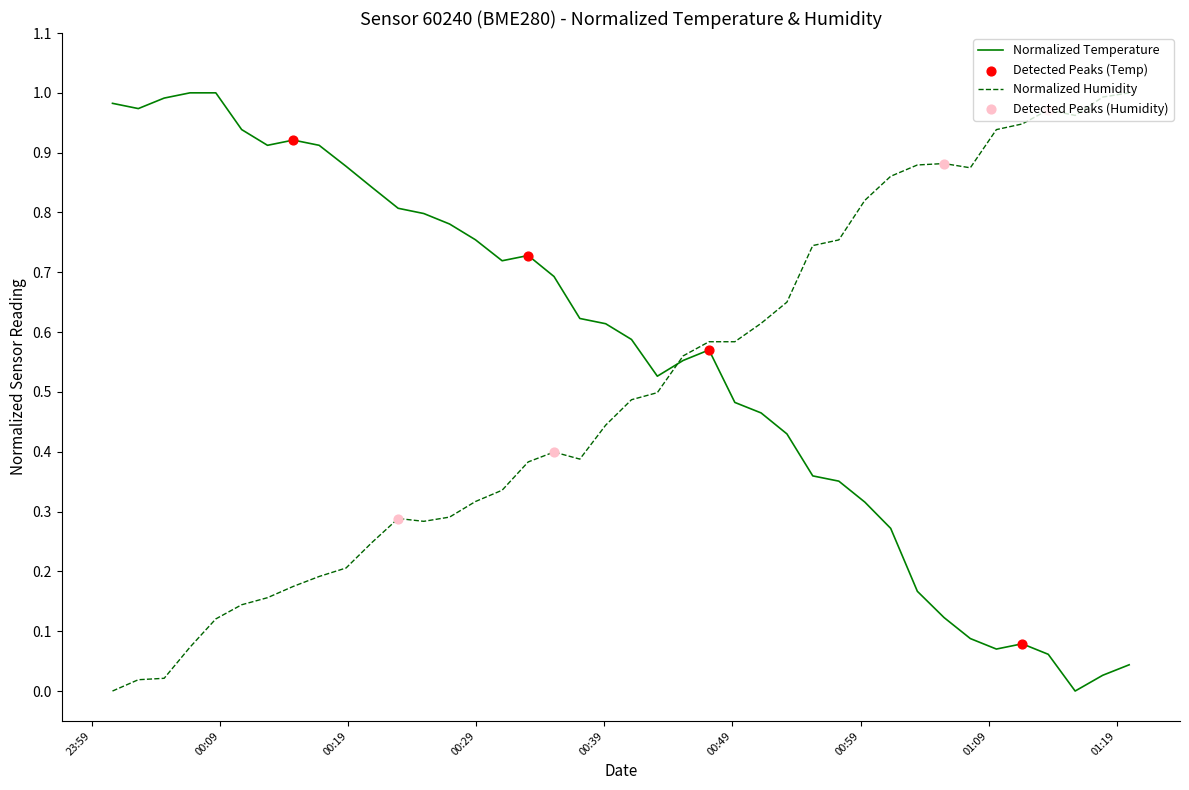

Which series has the largest total across all categories?

Normalized Temperature